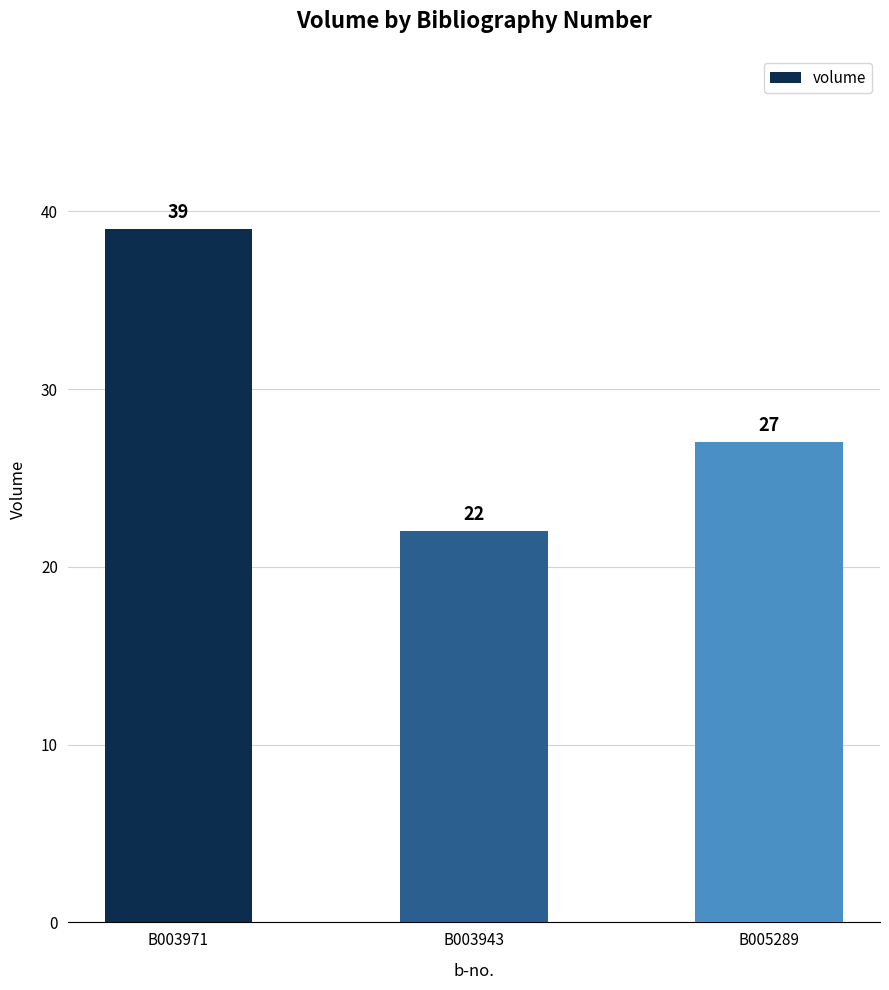

How many bars are there in total?

3